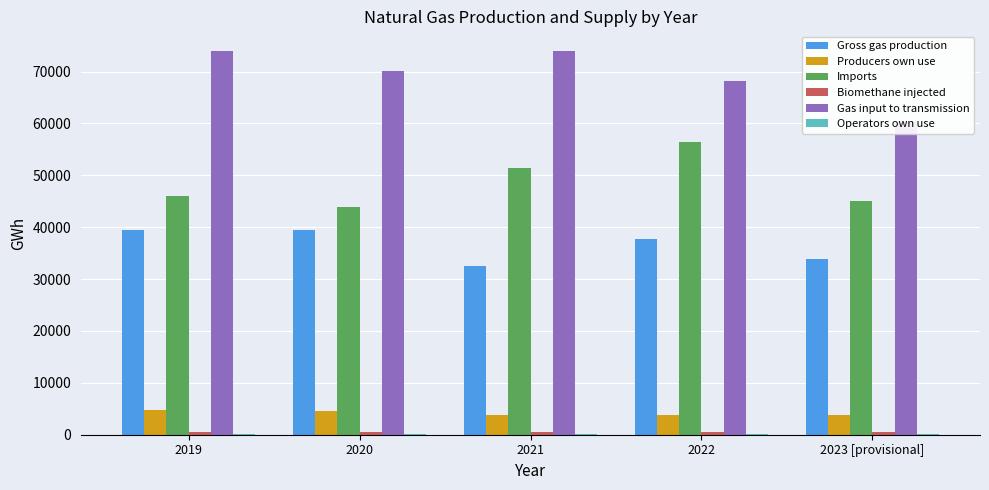

At which category is the sum across all series the highest?

2022